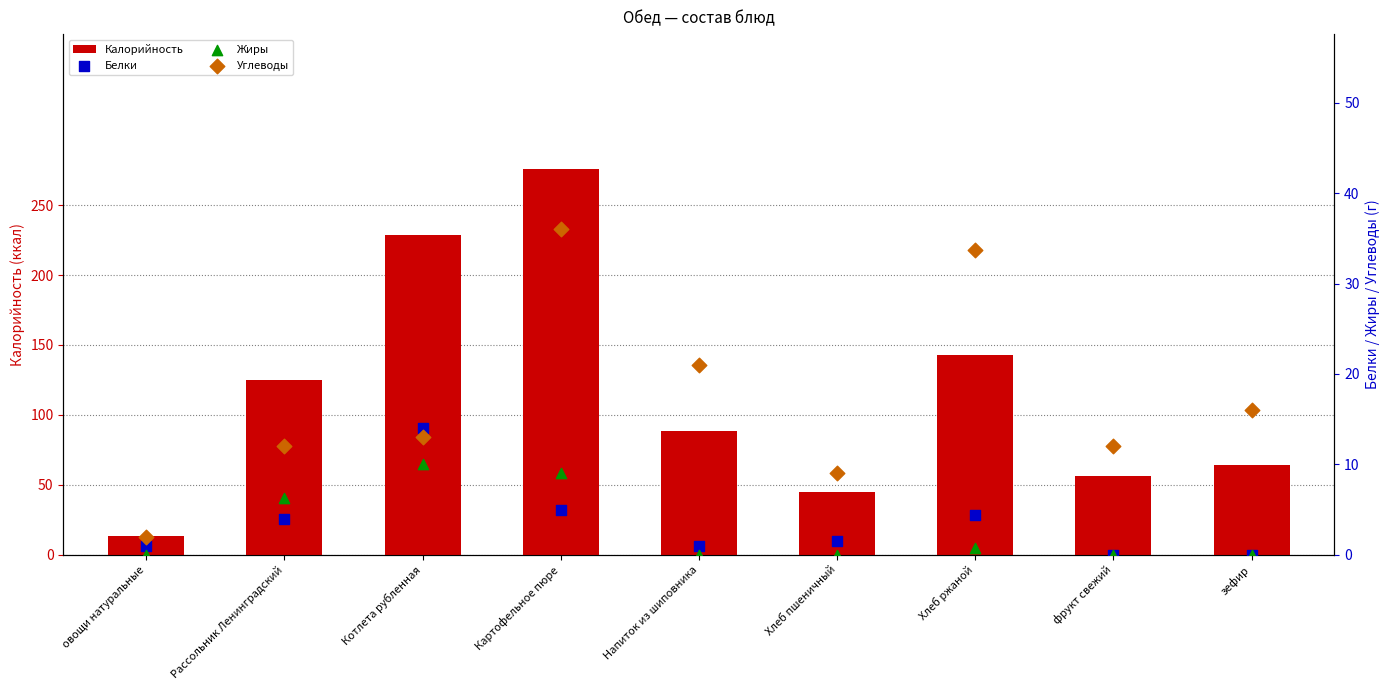

What are all the series names shown in the legend?

Калорийность, Белки, Жиры, Углеводы